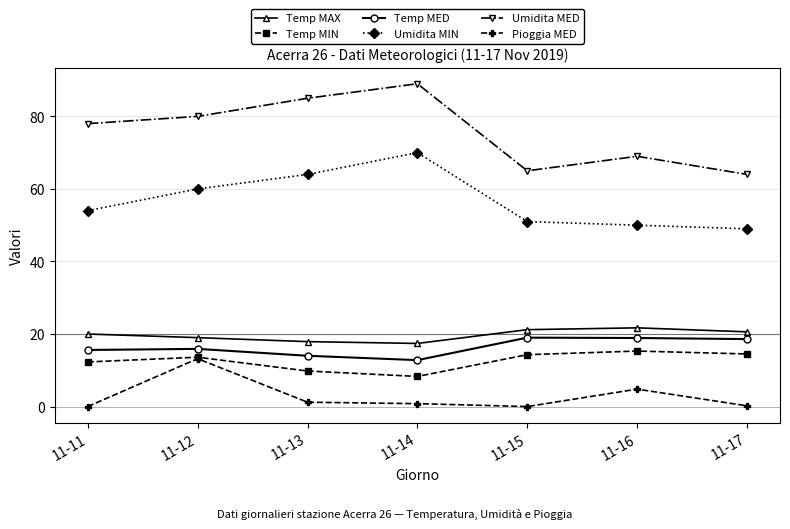

How many lines are shown in the chart?

6